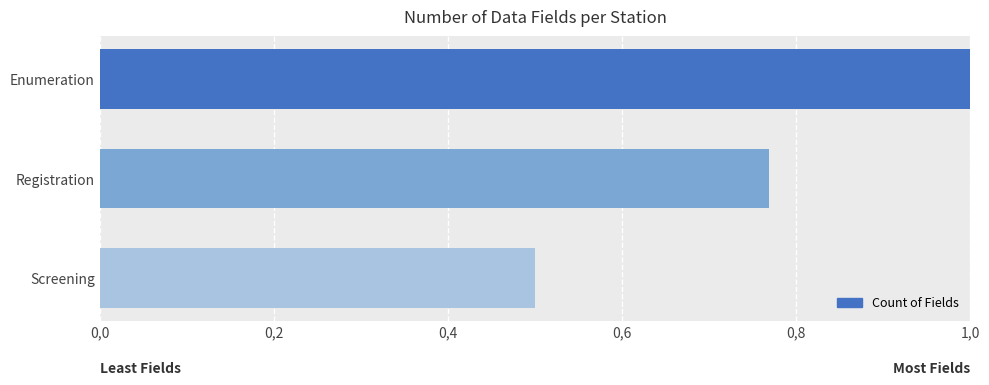

What is the average value?

0.8